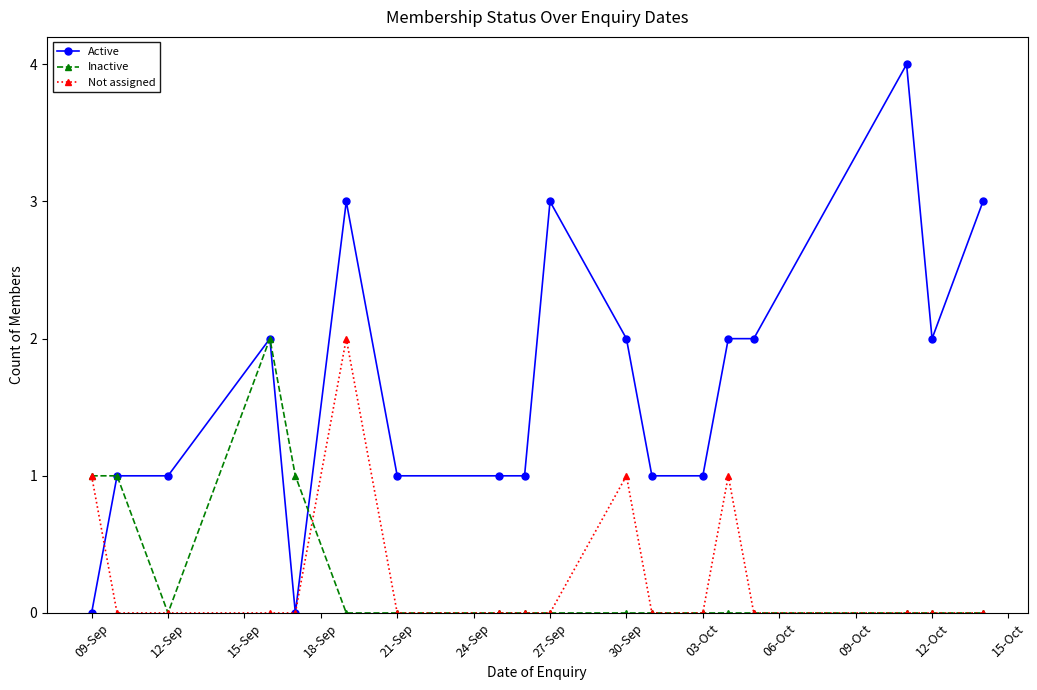

What is the maximum value for Active?

4